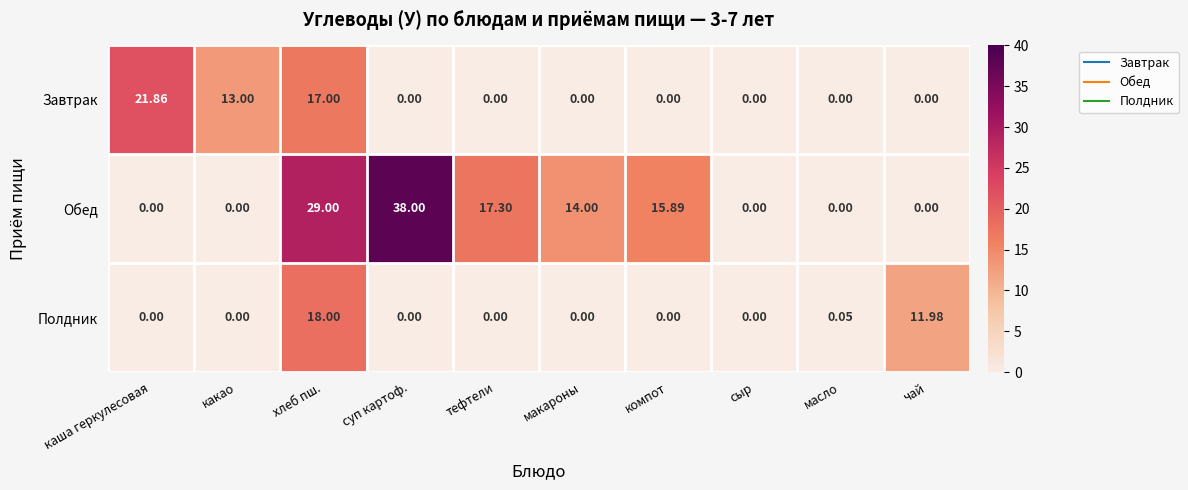

Rank the series by their maximum value, from lowest to highest.

Полдник, Завтрак, Обед